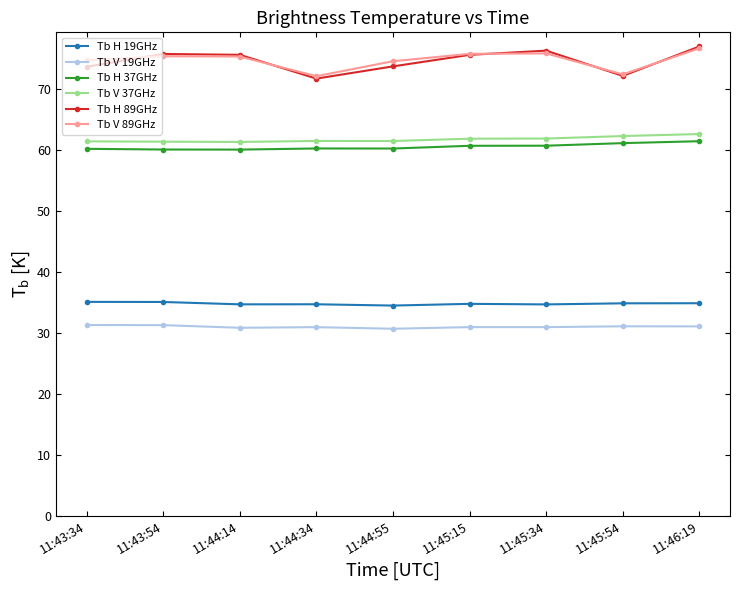

In Tb V 37GHz, how many points are lower than both neighbors (excluding endpoints)?

2